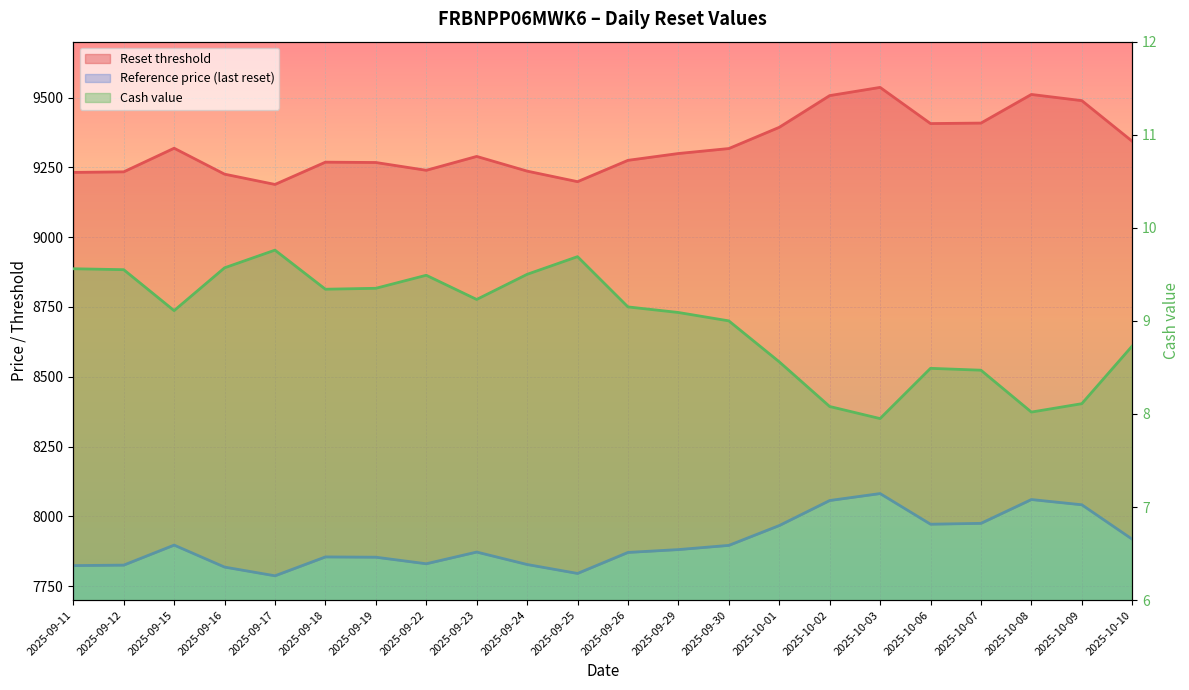

What is the average value of the Cash value series?

9.0